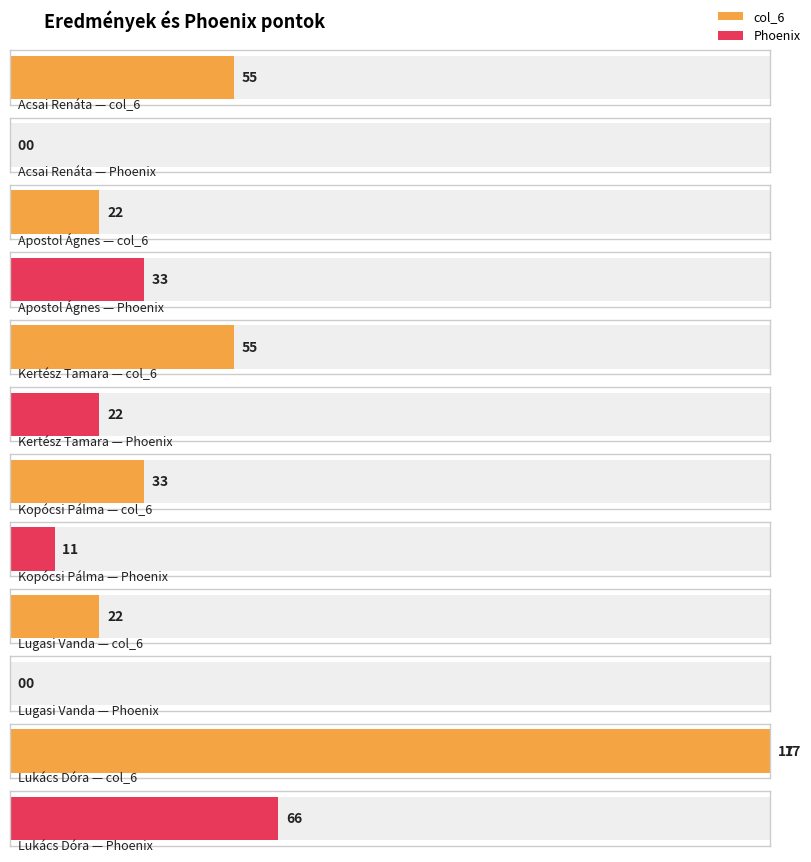

What is the total value across all series at Lukács Dóra?

23